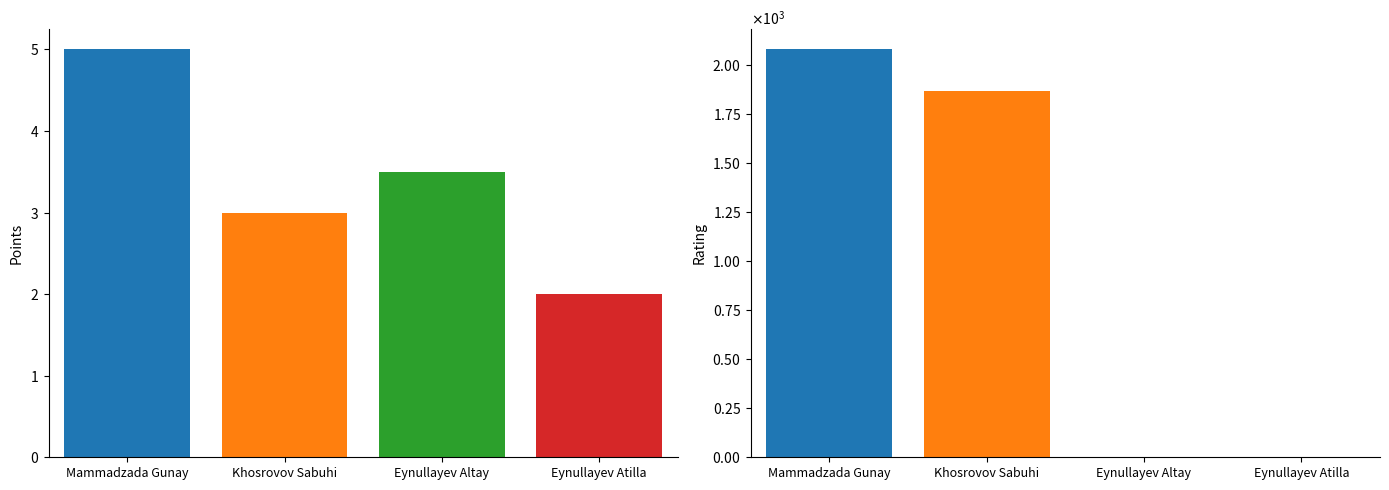

What is the difference between the second highest and minimum values in the Rating series?

1868.0